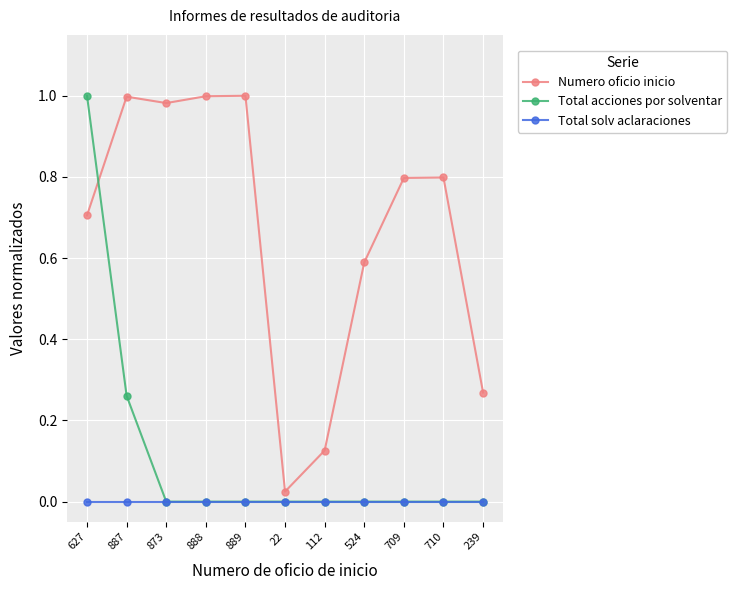

Which series has the largest total across all categories?

Numero oficio inicio